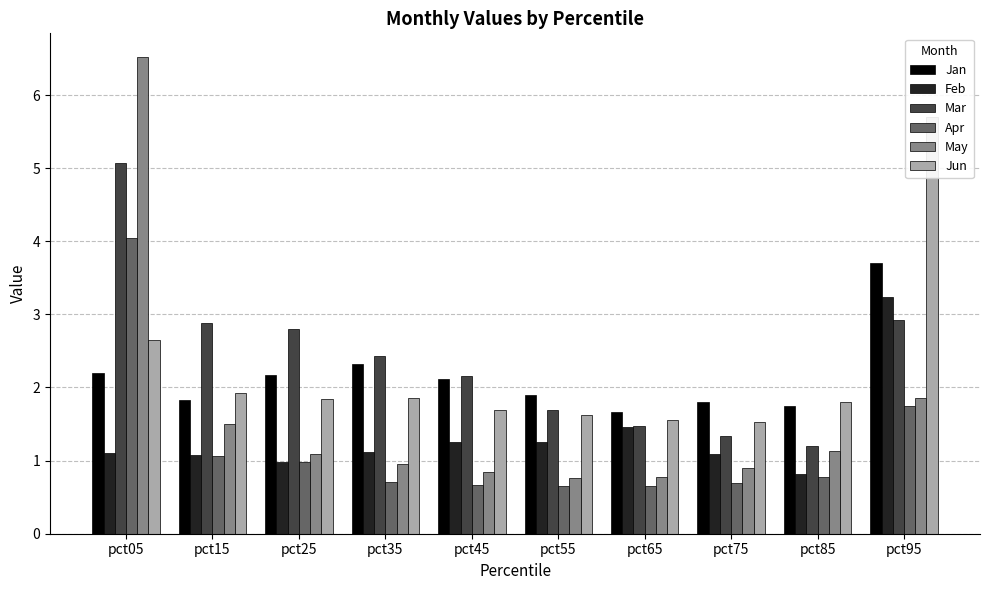

How many bars are there in each group?

6